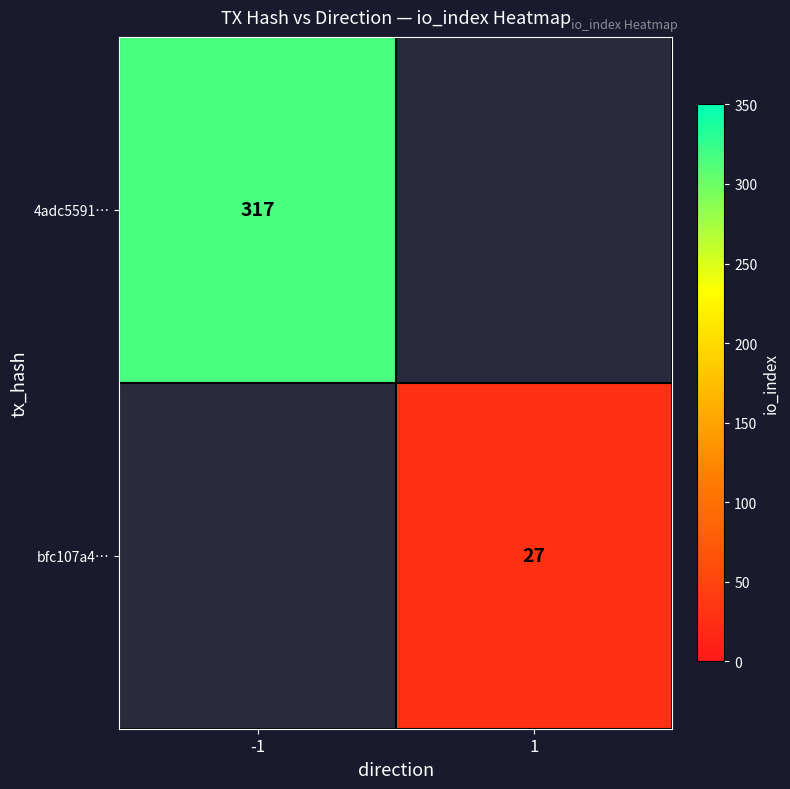

Is it true that 4adc5591… equals 196 at -1?

False